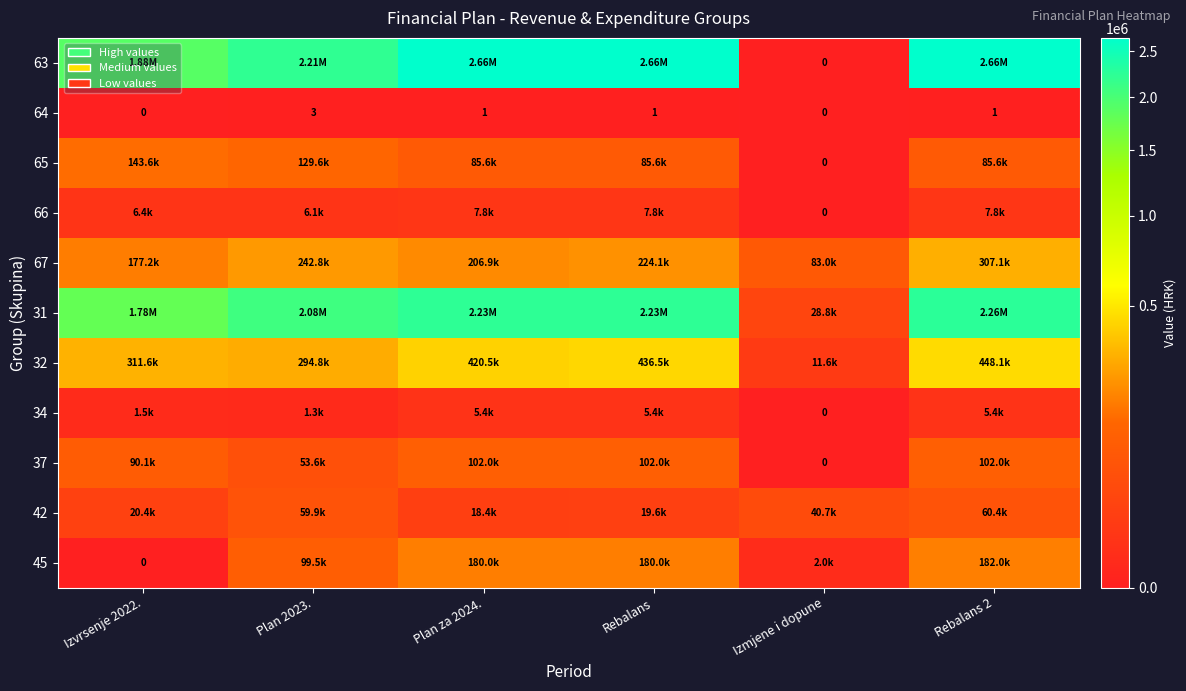

What is the total value across all series at Izvrsenje 2022.?

4415987.8